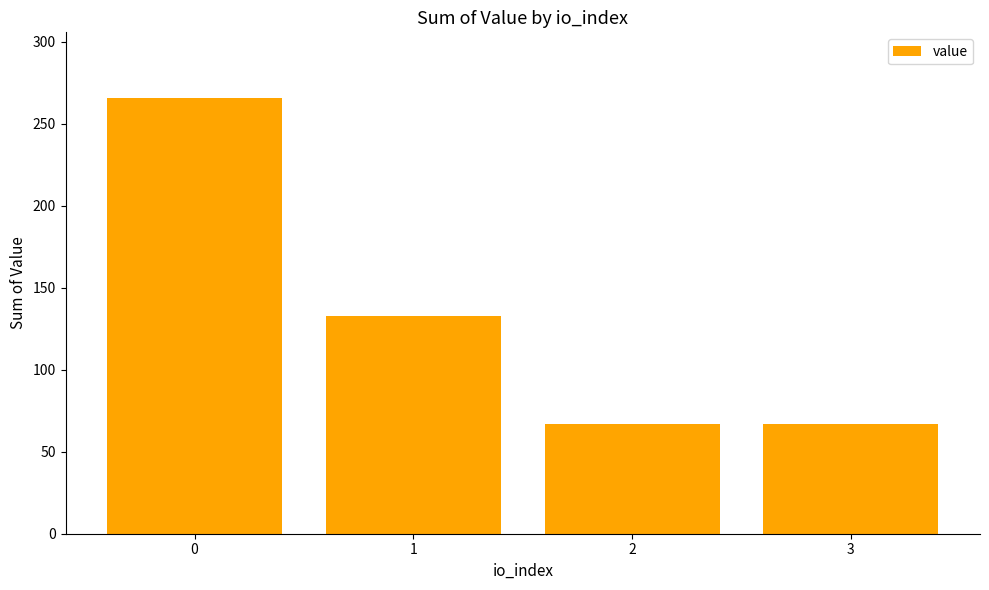

At which label is the value closest to 166?

1